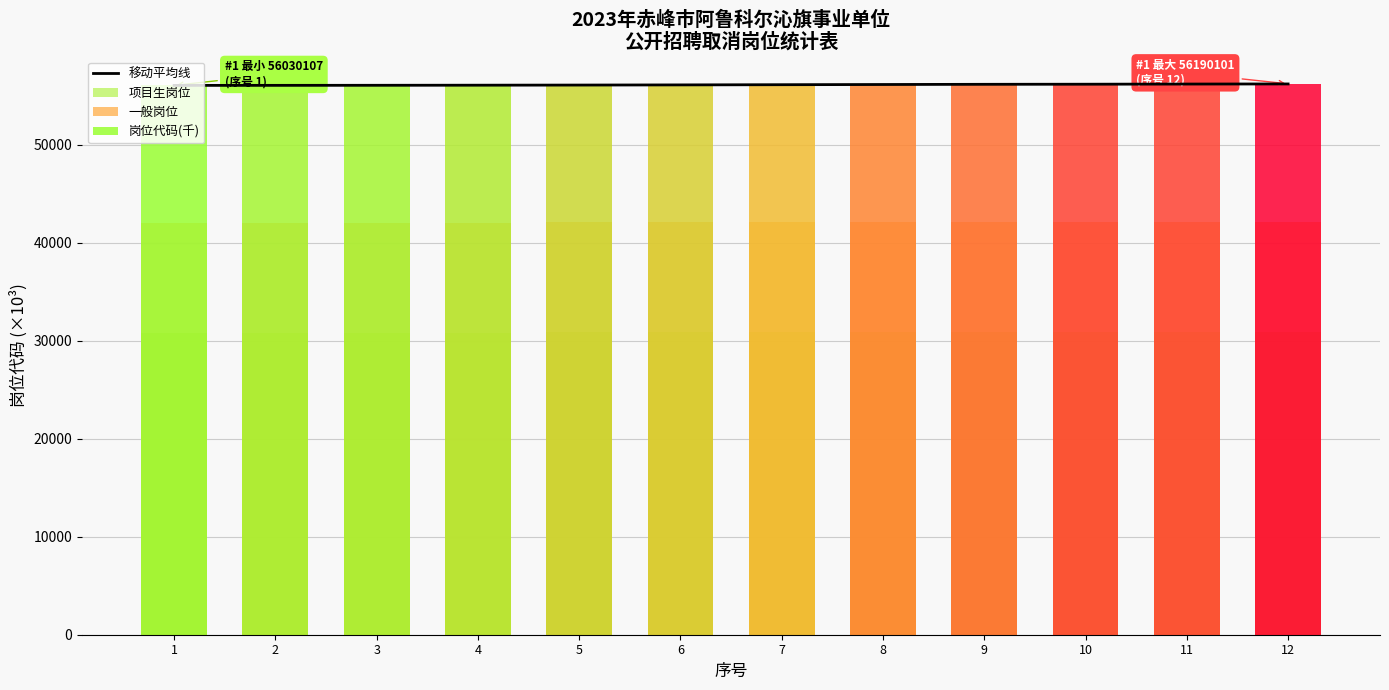

Does the chart contain any negative values?

No